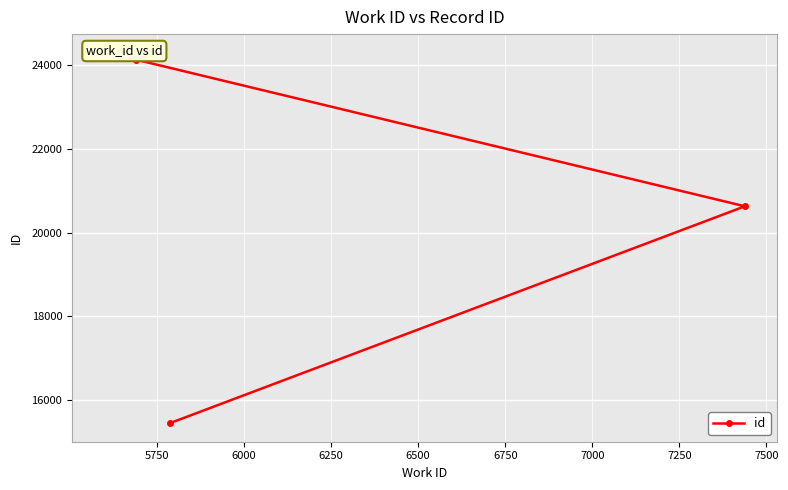

True or false: there are more than 0 points higher than both neighbors.

False